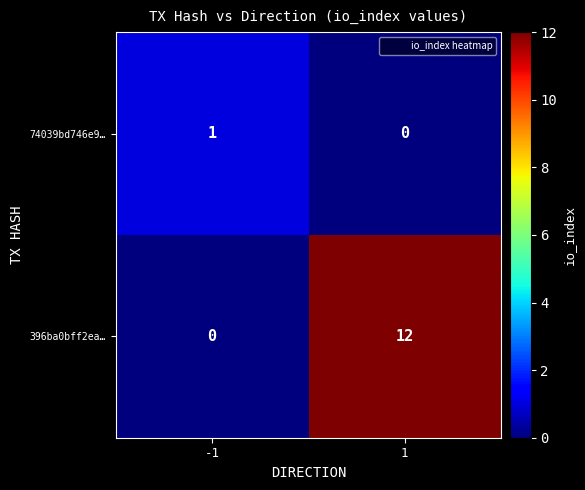

What is the difference between the 396ba0bff2ea… values at 1 and -1?

12